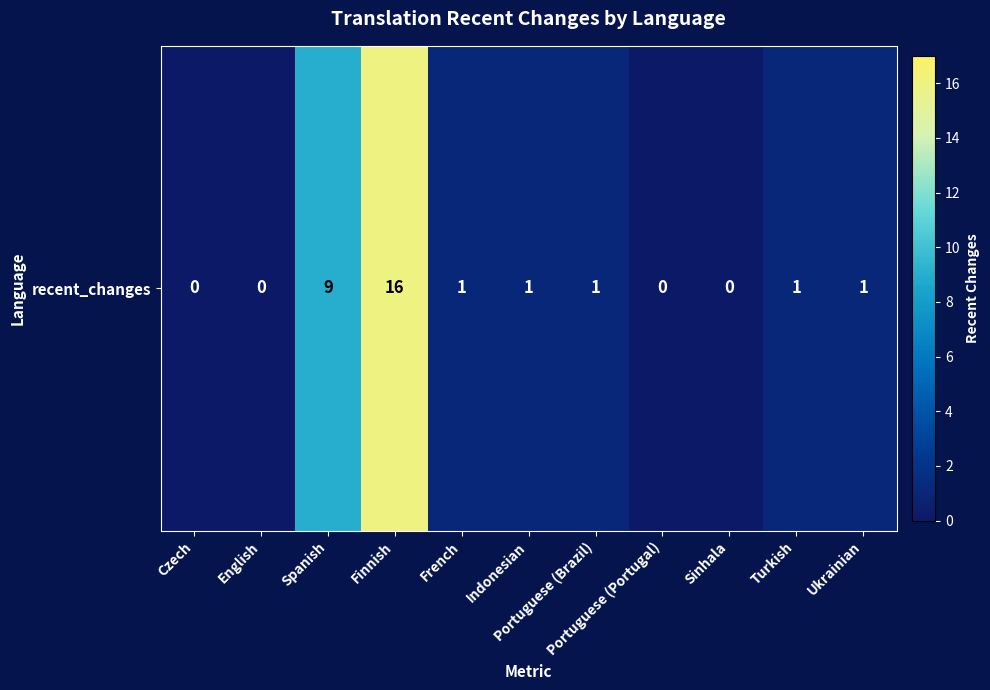

List the labels in order of value, largest first.

Finnish, Spanish, French, Indonesian, Portuguese (Brazil), Turkish, Ukrainian, Czech, English, Portuguese (Portugal), Sinhala